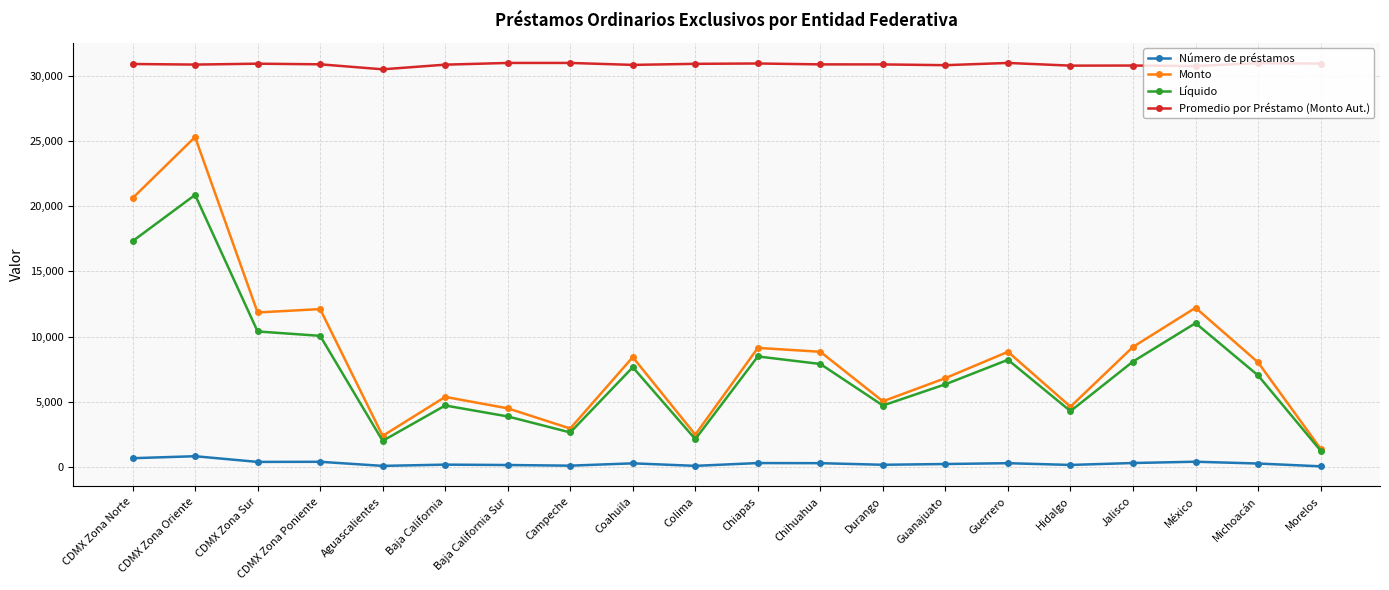

True or false: Promedio por Préstamo (Monto Aut.) and Monto intersect in this chart.

False